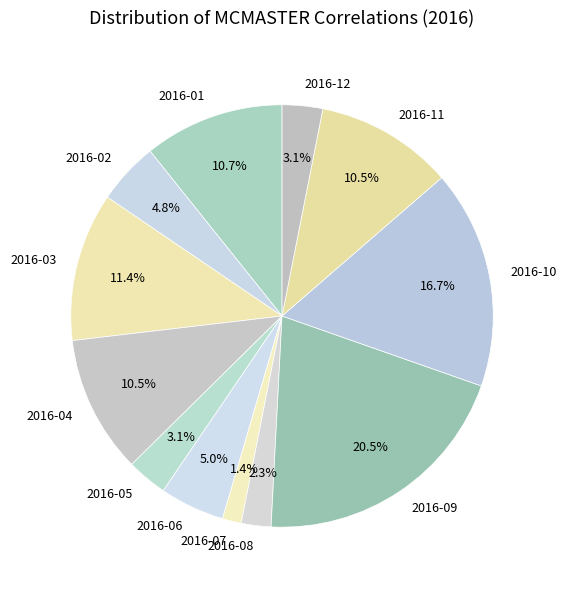

What percentage is NOT represented by 2016-12?

96.9%